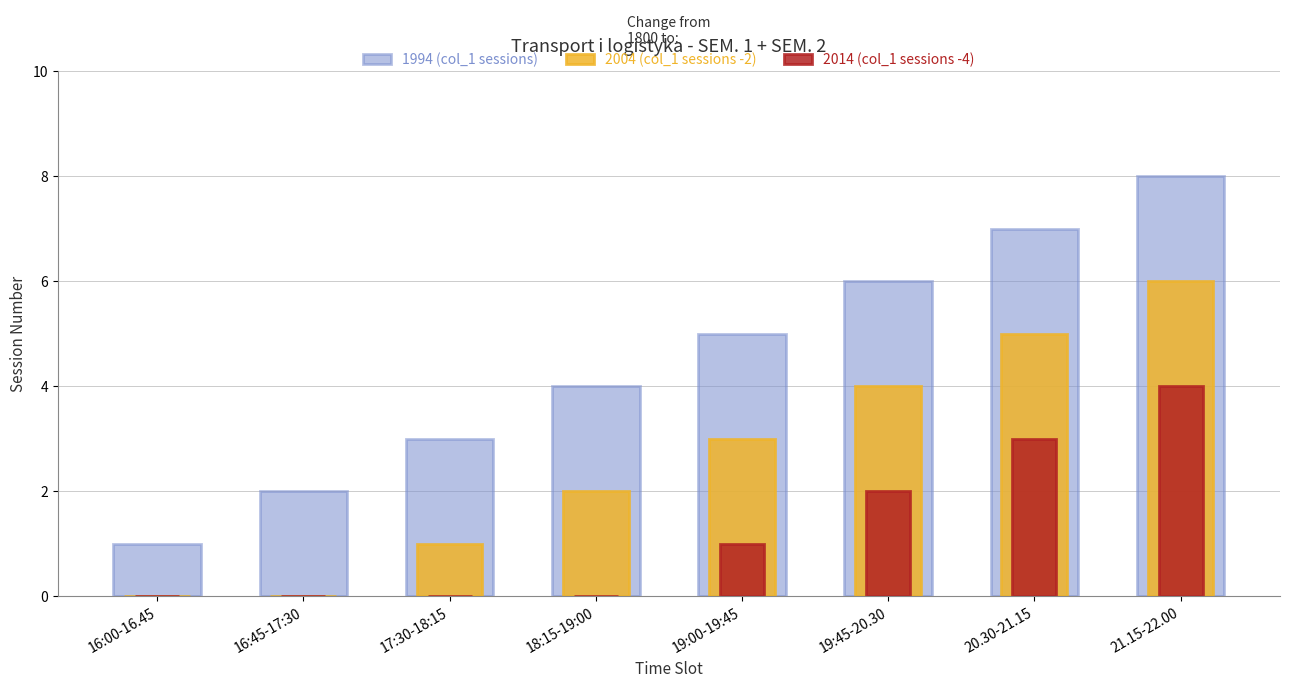

Reading right to left, extract all data points from this chart.

1994 (col_1 sessions): 21.15-22.00=8	20.30-21.15=7	19:45-20.30=6	19:00-19:45=5	18:15-19:00=4	17:30-18:15=3	16:45-17:30=2	16:00-16.45=1
2004 (col_1 sessions -2): 21.15-22.00=6	20.30-21.15=5	19:45-20.30=4	19:00-19:45=3	18:15-19:00=2	17:30-18:15=1	16:45-17:30=0	16:00-16.45=0
2014 (col_1 sessions -4): 21.15-22.00=4	20.30-21.15=3	19:45-20.30=2	19:00-19:45=1	18:15-19:00=0	17:30-18:15=0	16:45-17:30=0	16:00-16.45=0